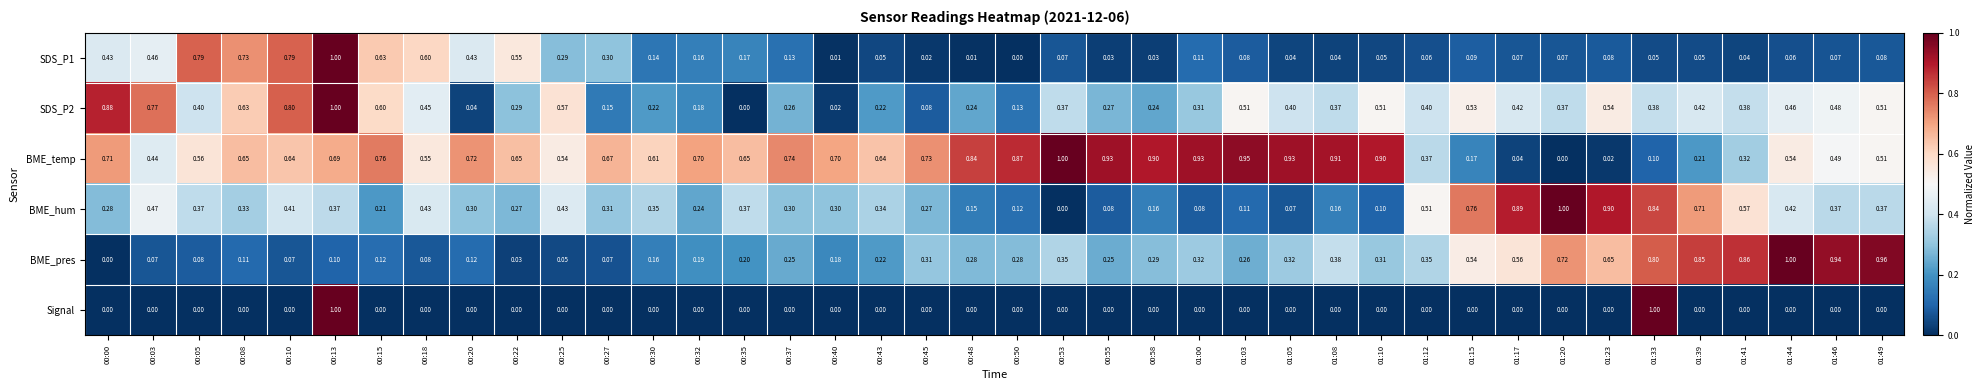

Is the value of BME_hum at 00:37 greater than the value of SDS_P2 at 01:20?

No